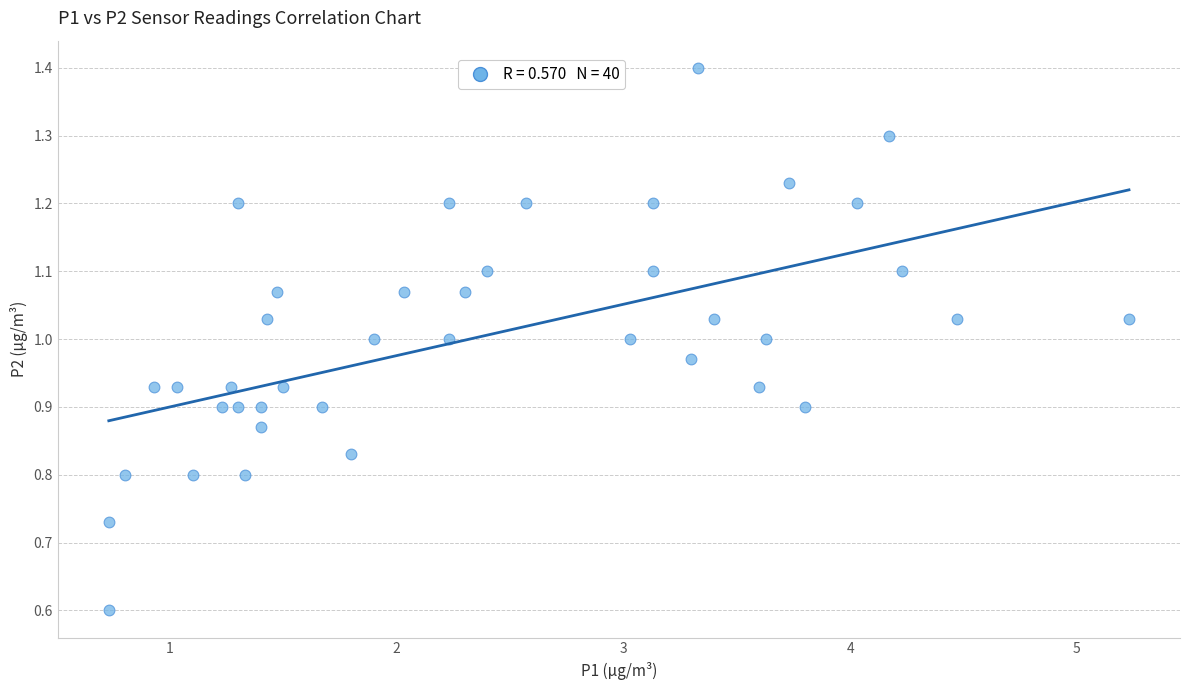

What is the range of X values (max minus min)?

4.5